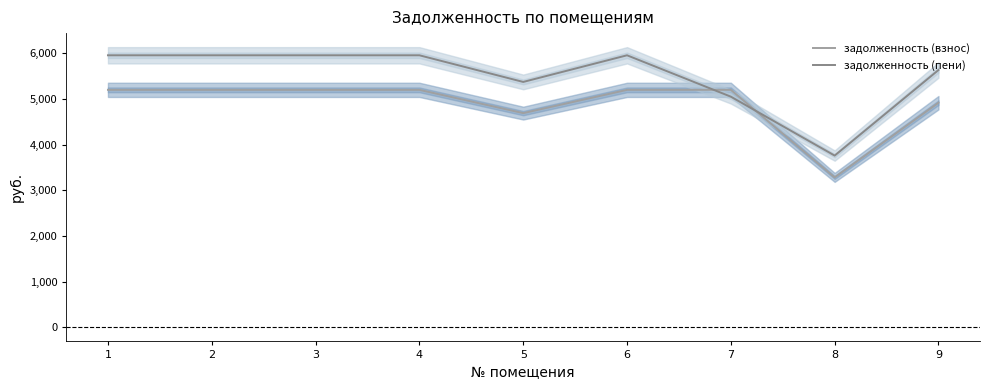

Is it true that задолженность (взнос) equals 5199.6 at 4?

True